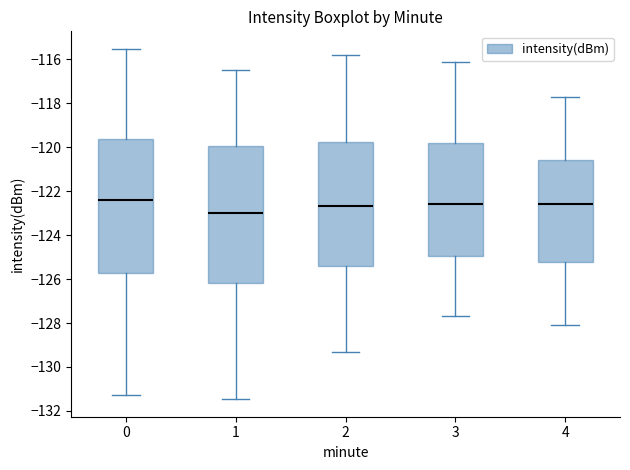

Reading left to right, read every box against the y-axis: the position of its median line, the range the box covers, and the ends of its whiskers. The values are not printed on the chart, so give them approximately, as read against the axis.

0: median -122.4, box -125.8 to -119.6, whiskers -131.2 to -115.6
1: median -123.0, box -126.2 to -120.0, whiskers -131.4 to -116.4
2: median -122.6, box -125.4 to -119.8, whiskers -129.2 to -115.8
3: median -122.6, box -125.0 to -119.8, whiskers -127.6 to -116.0
4: median -122.6, box -125.2 to -120.6, whiskers -128.0 to -117.6